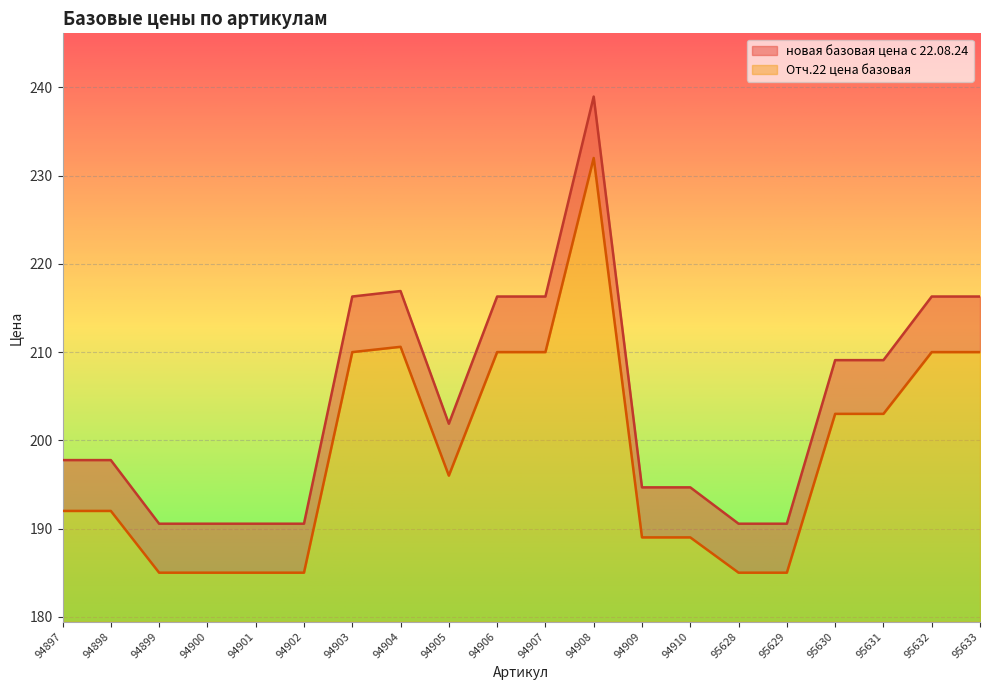

At which category is the sum across all series the highest?

94908